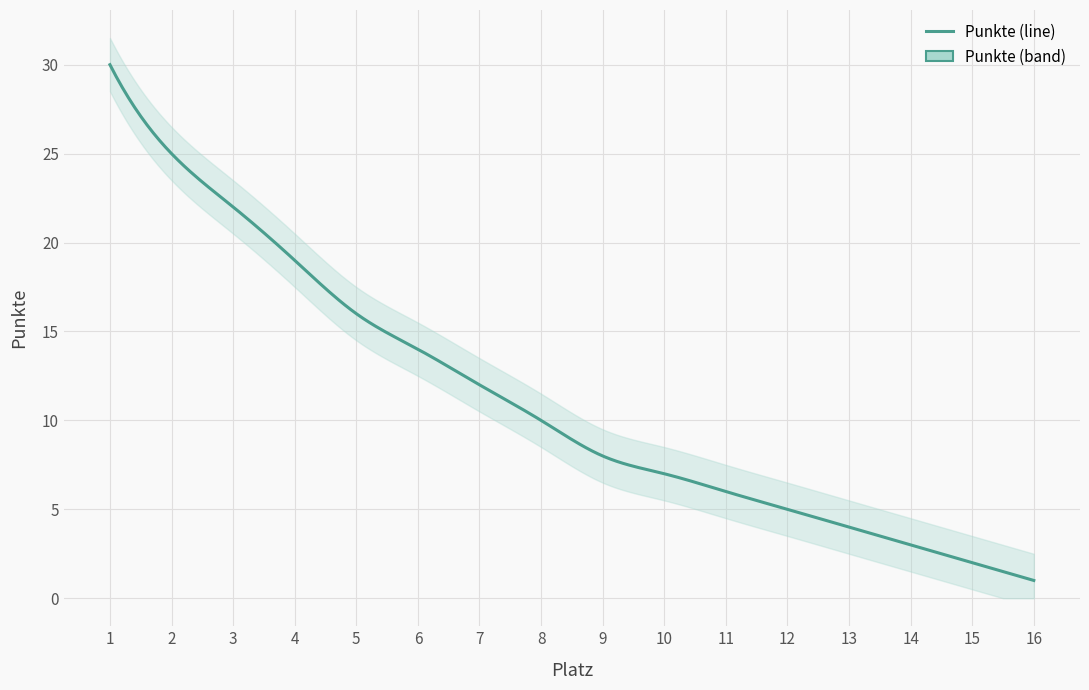

Reading left to right, extract all data points from this chart.

30	25	22	19	16	14	12	10	8	7	6	5	4	3	2	1